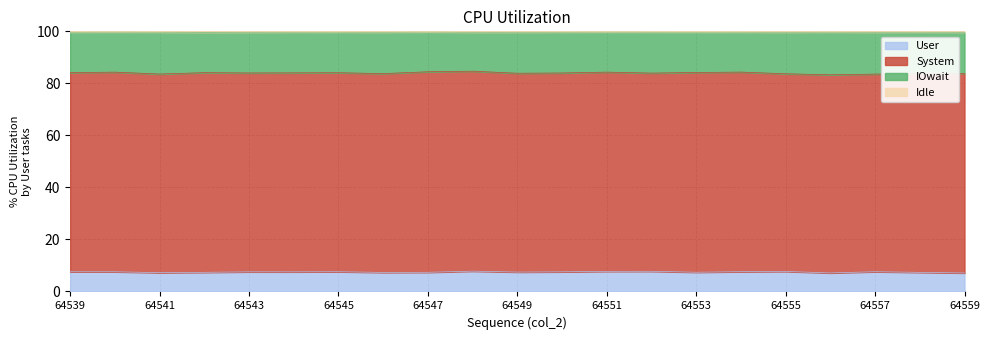

True or false: col_4 and col_7 cross at least once.

False